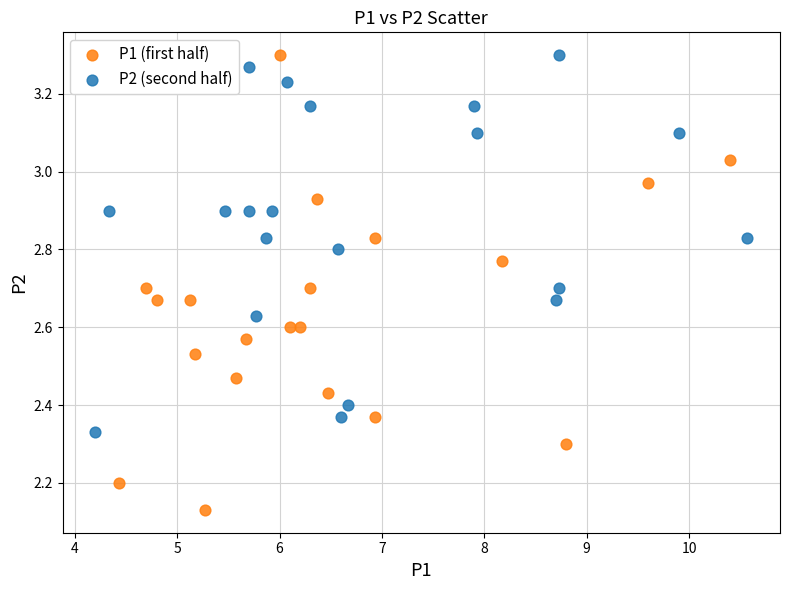

Which series reaches the minimum Y coordinate?

P1 (first half)